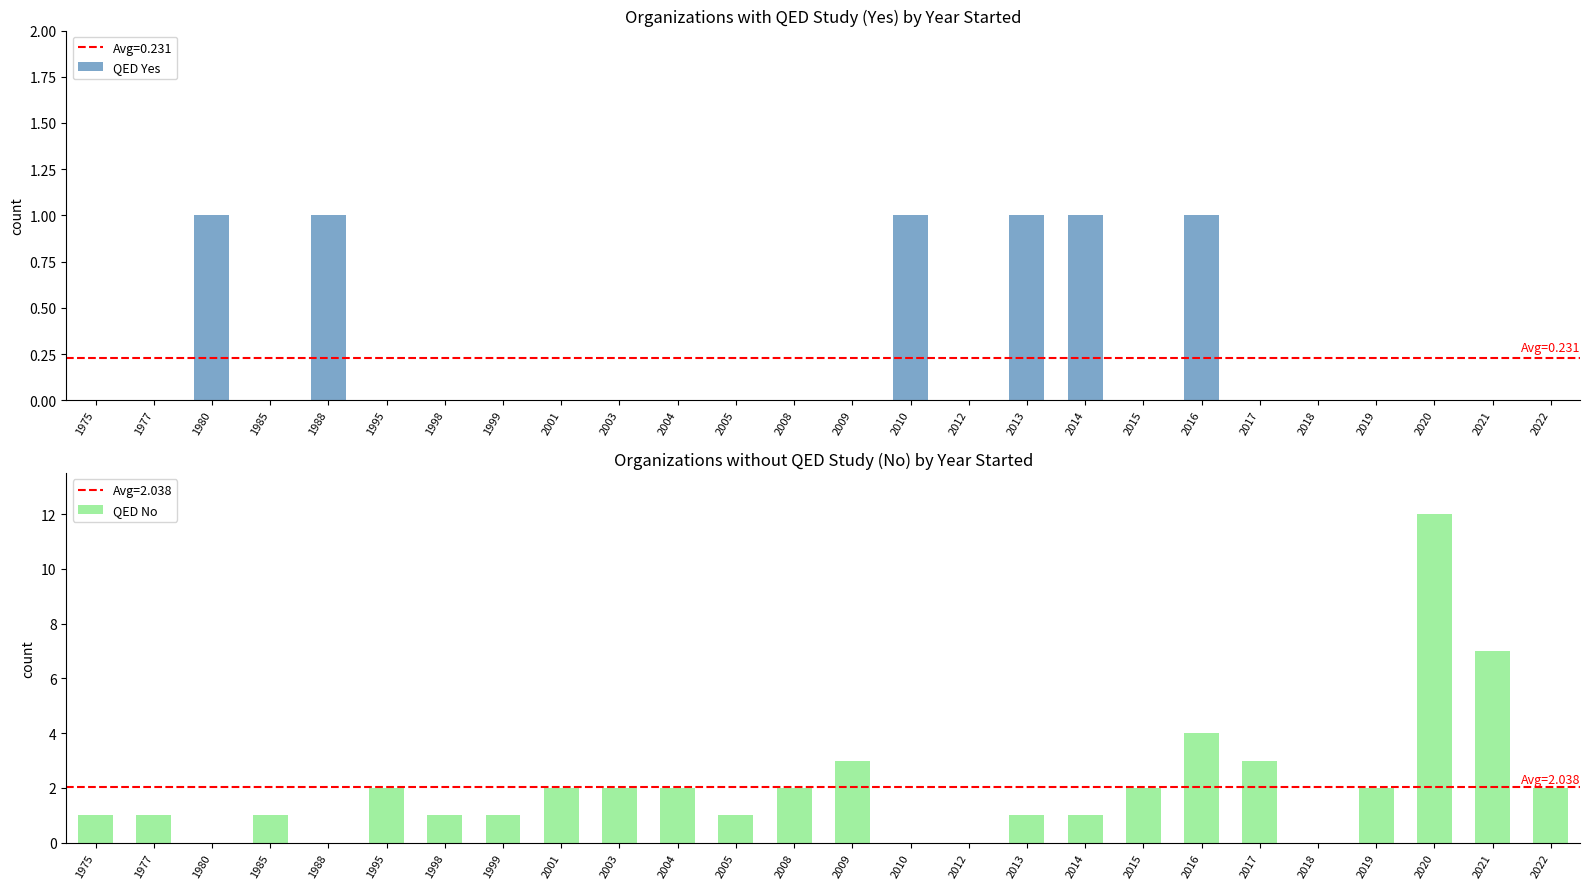

What is the sum of all QED Yes values?

6